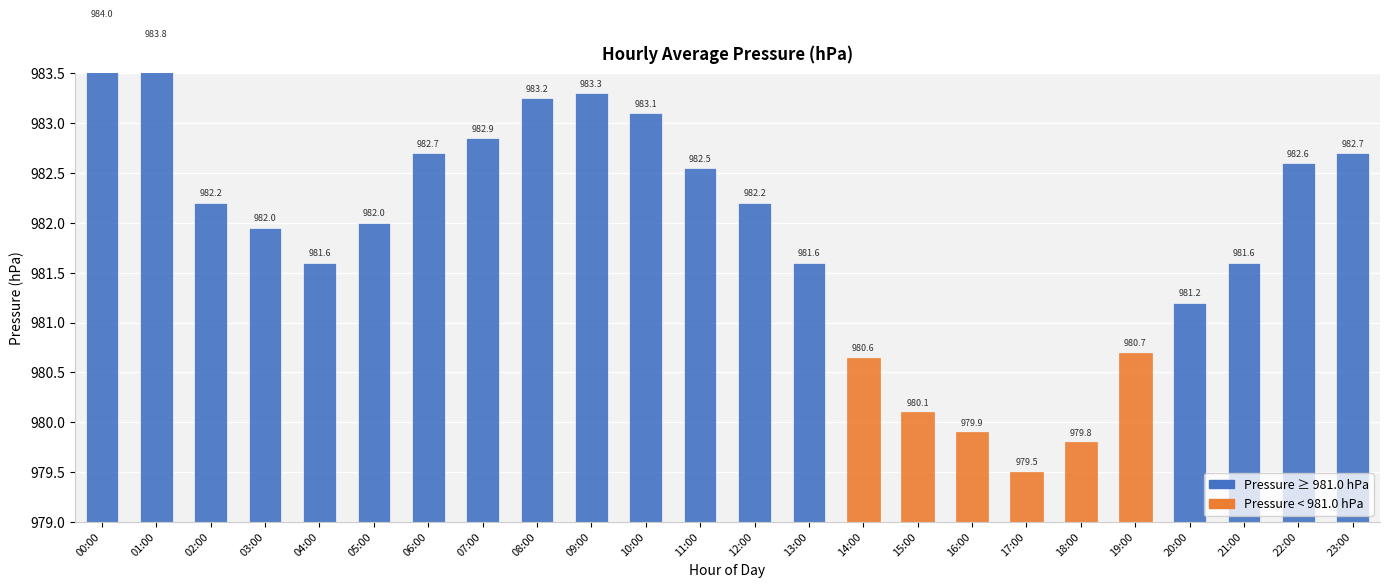

Count the number of values greater than 982.

12